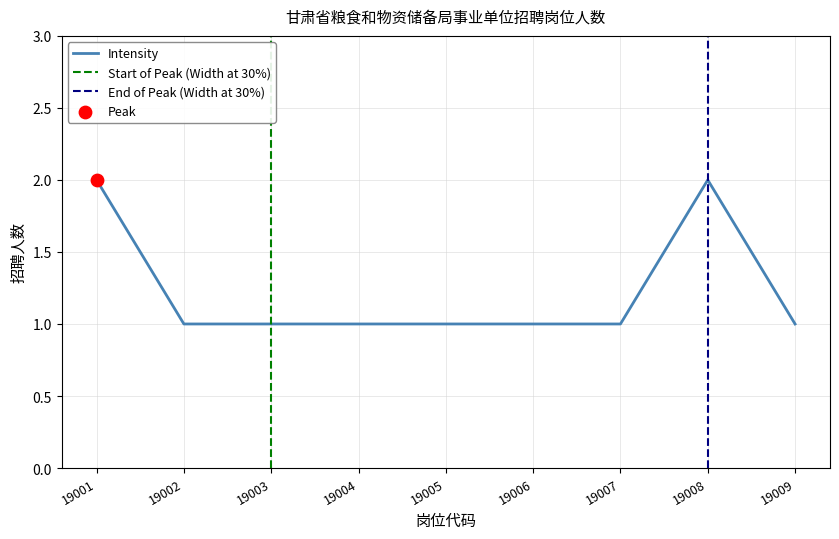

Is it true that Intensity equals 2 at 19008?

True